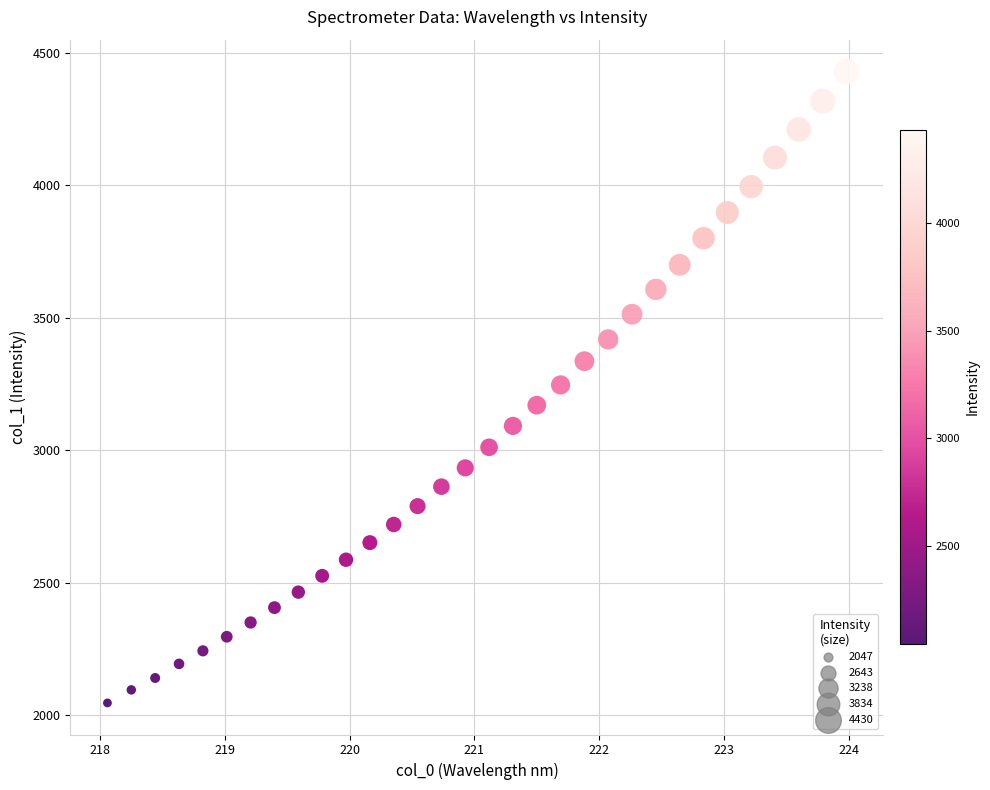

What is the range of X values (max minus min)?

5.9